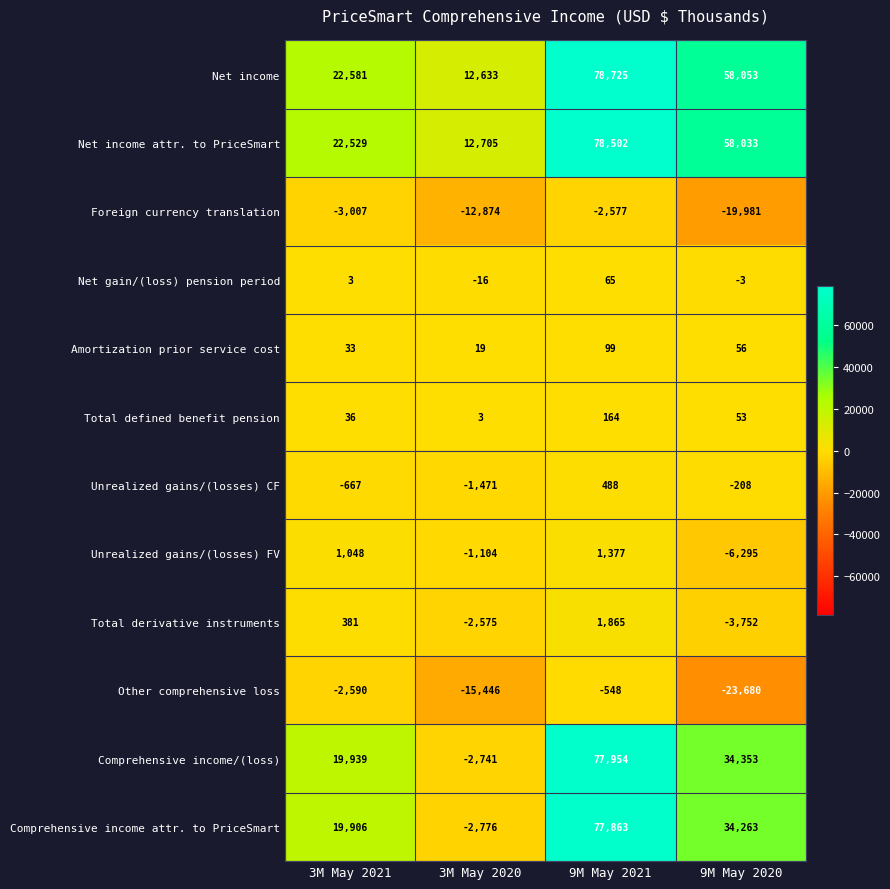

The value of Net income at 9M May 2020 is 85937. True or false?

False